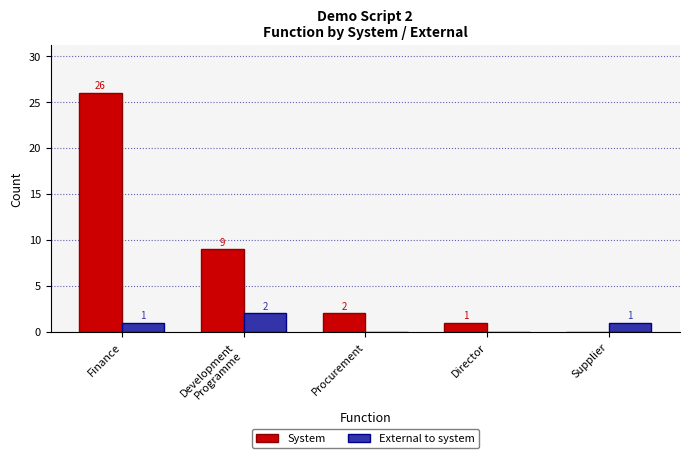

Between Finance and Procurement, which series saw the biggest shift?

System